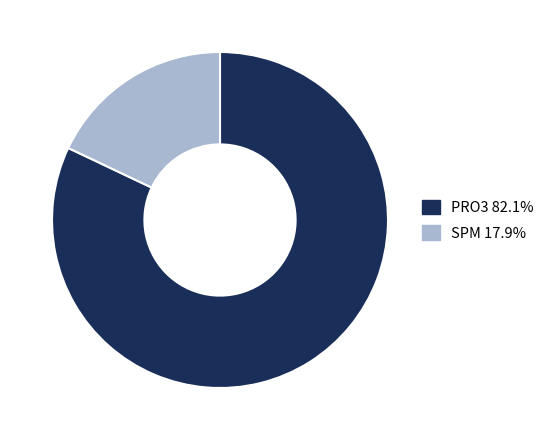

Does SPM account for over 50% of the chart?

No